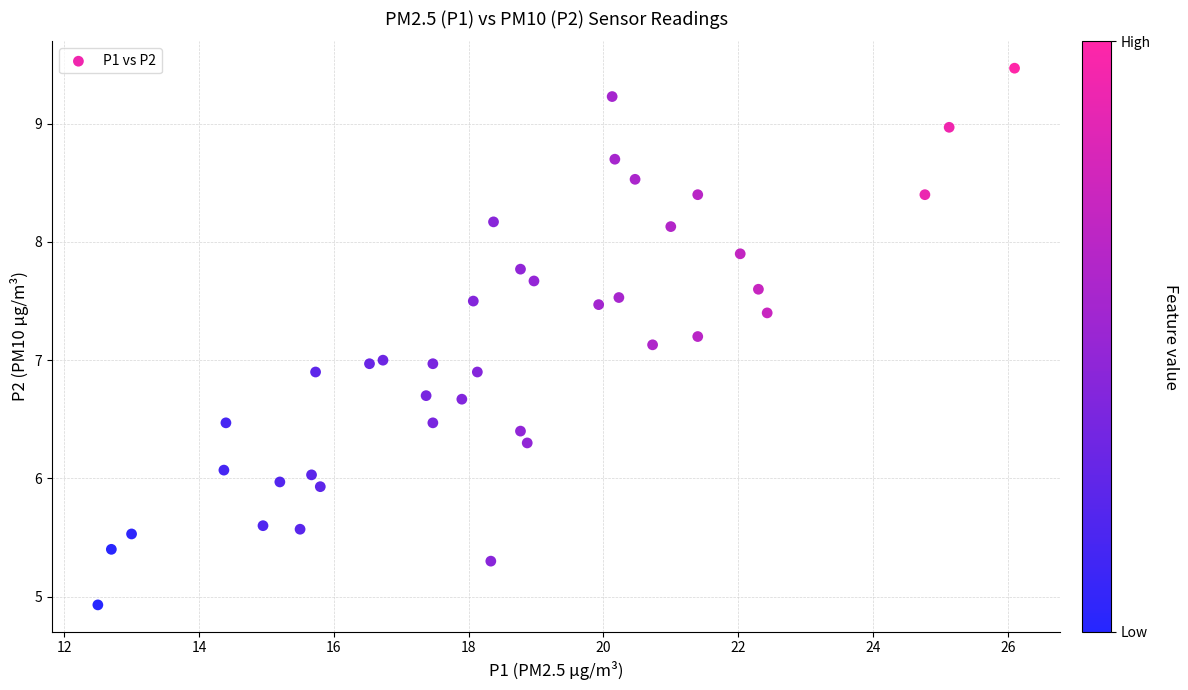

What is the range of Y values (max minus min)?

4.5